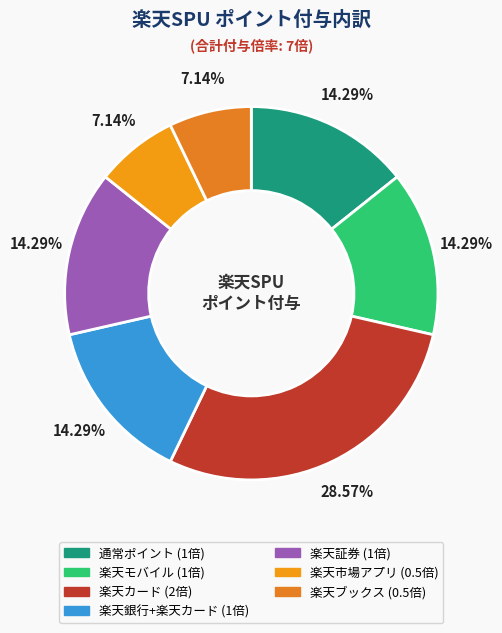

Which category has the biggest portion of the pie?

楽天カード